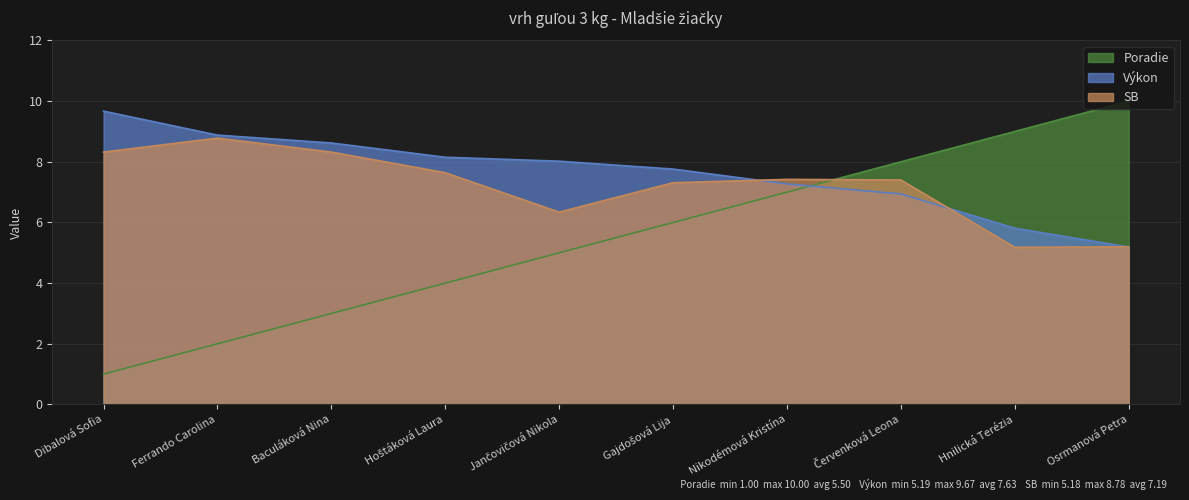

The value of Výkon at Baculáková Nina is 12.1. True or false?

False